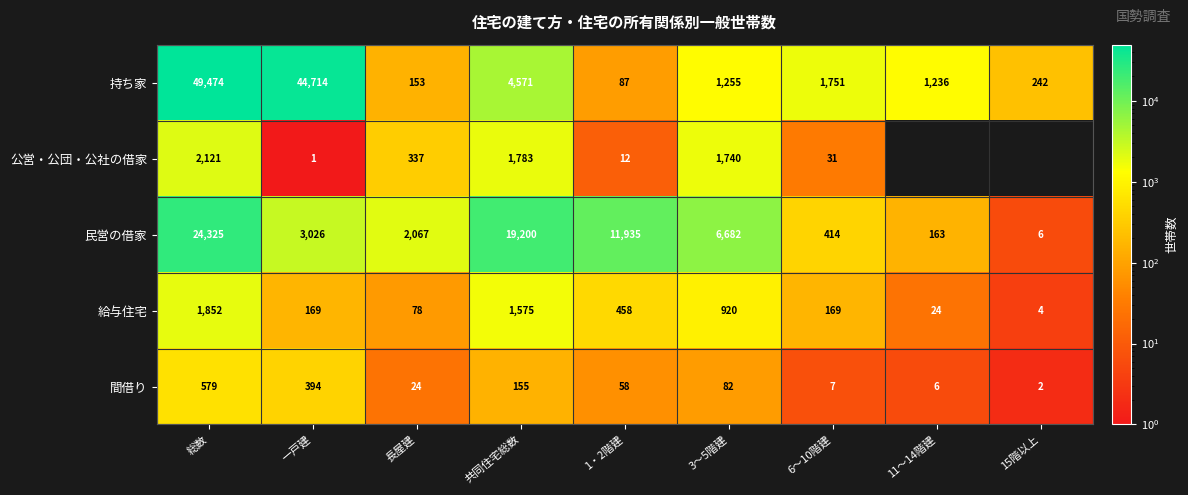

How many series are shown in this chart?

5